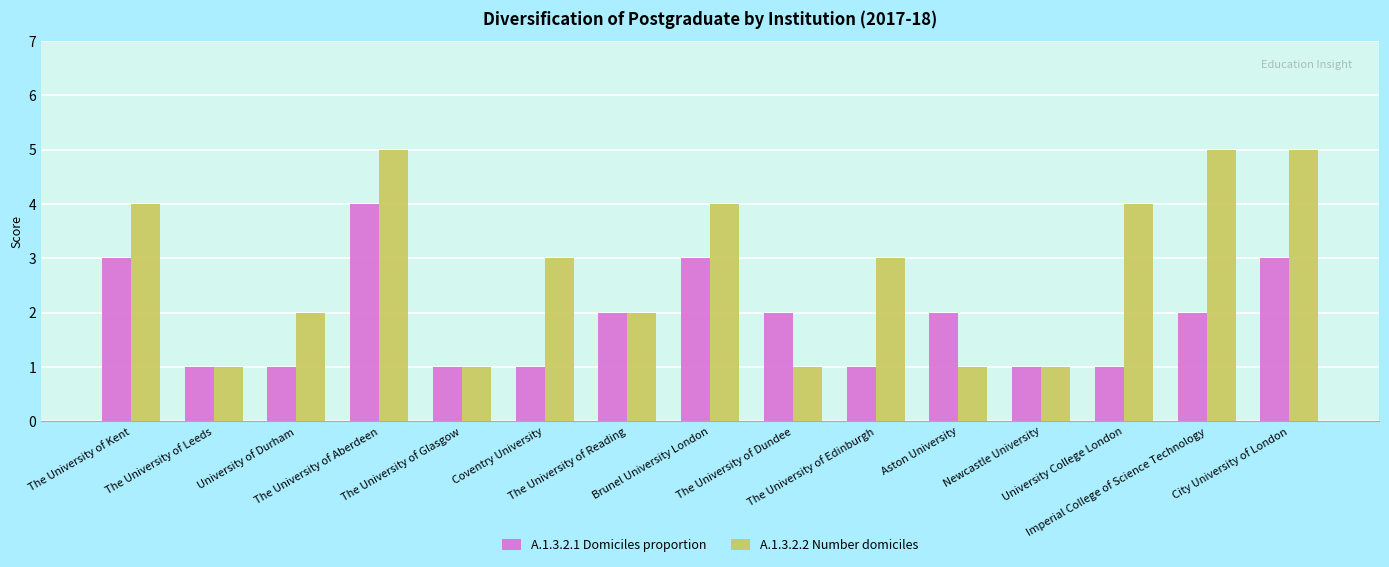

How many bars are there in total?

30